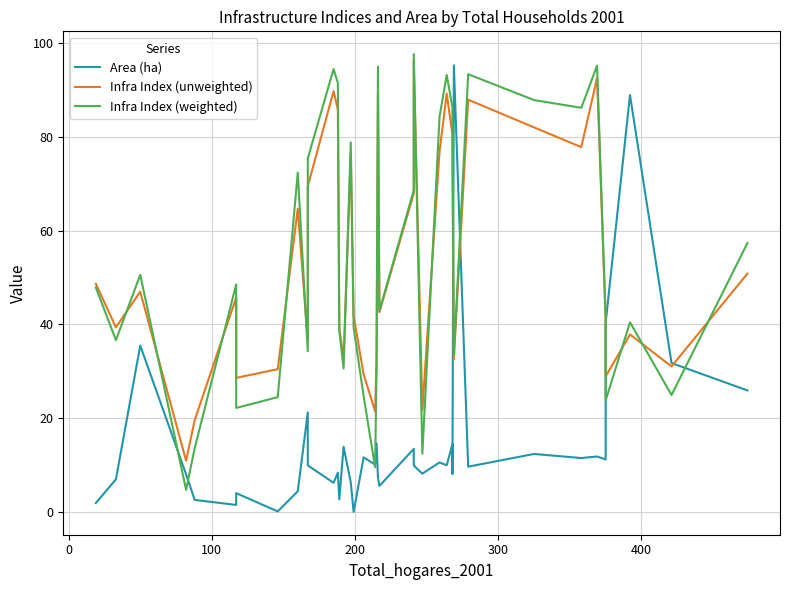

Which series has the largest total across all categories?

Infra Index (weighted)